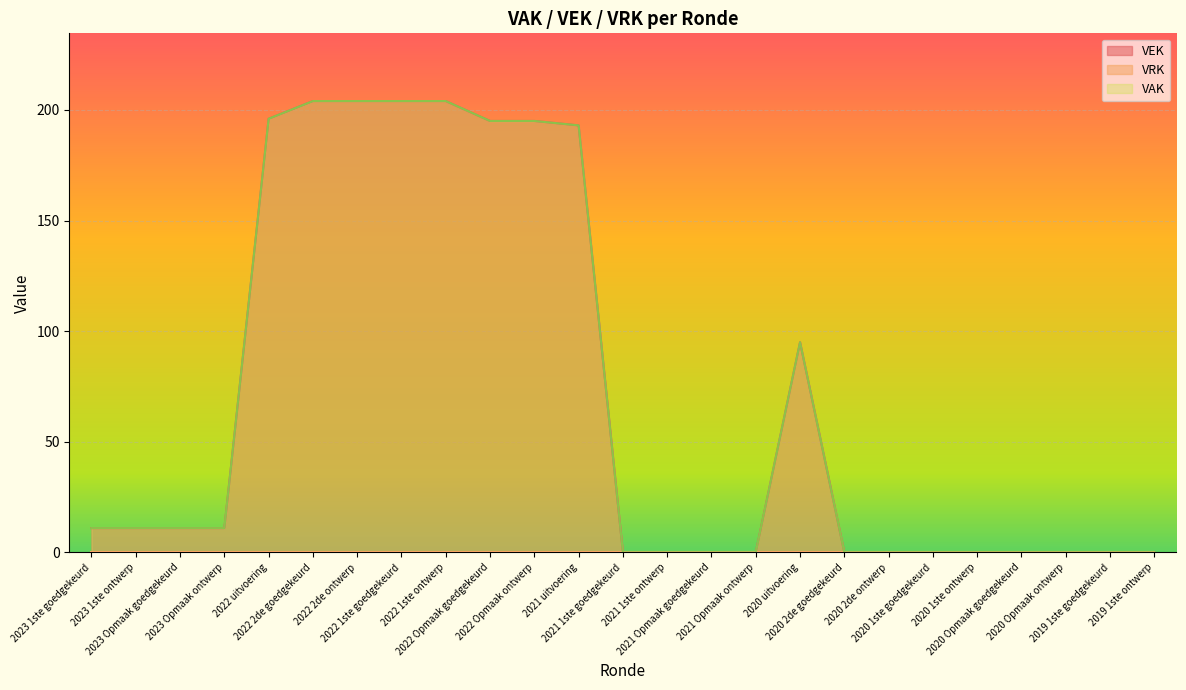

The VEK series shows 11 at 2023 1ste ontwerp. True or false?

True